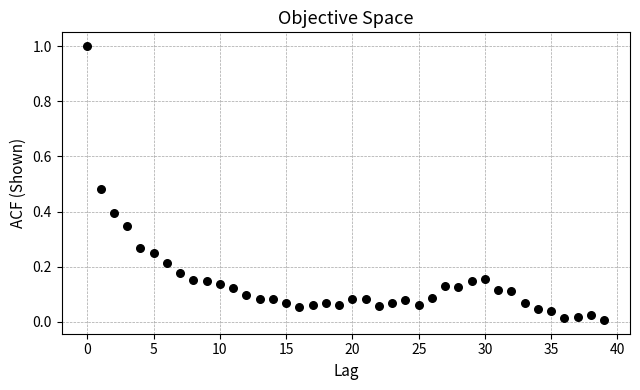

What is the range of Y values (max minus min)?

1.0